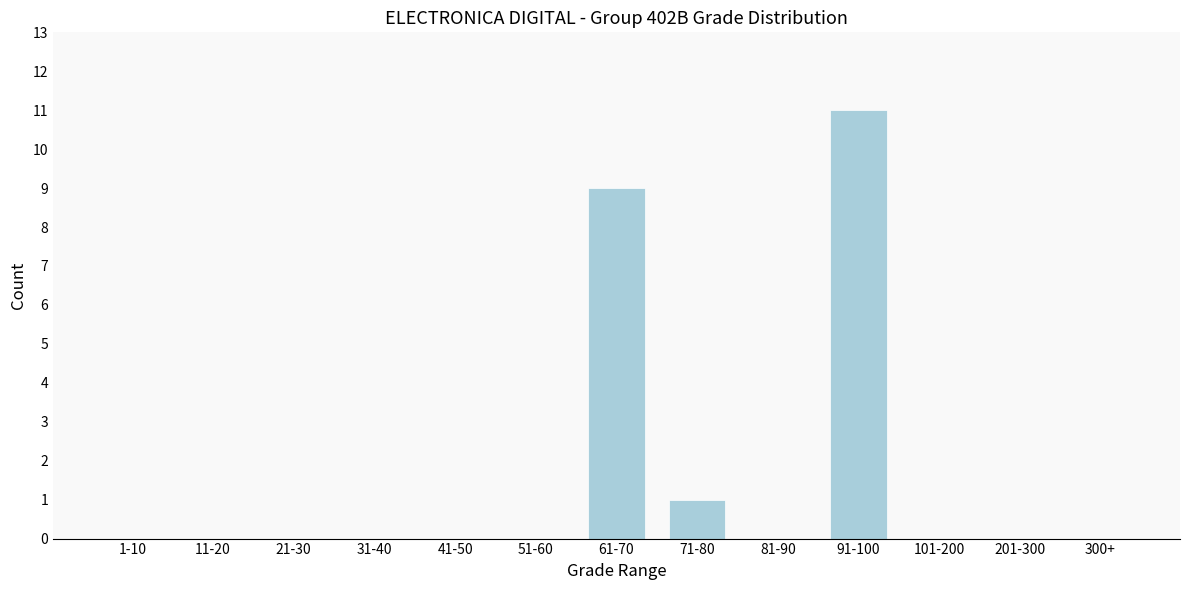

Reading left to right, list all the values displayed in this chart.

1-10=0	11-20=0	21-30=0	31-40=0	41-50=0	51-60=0	61-70=9	71-80=1	81-90=0	91-100=11	101-200=0	201-300=0	300+=0